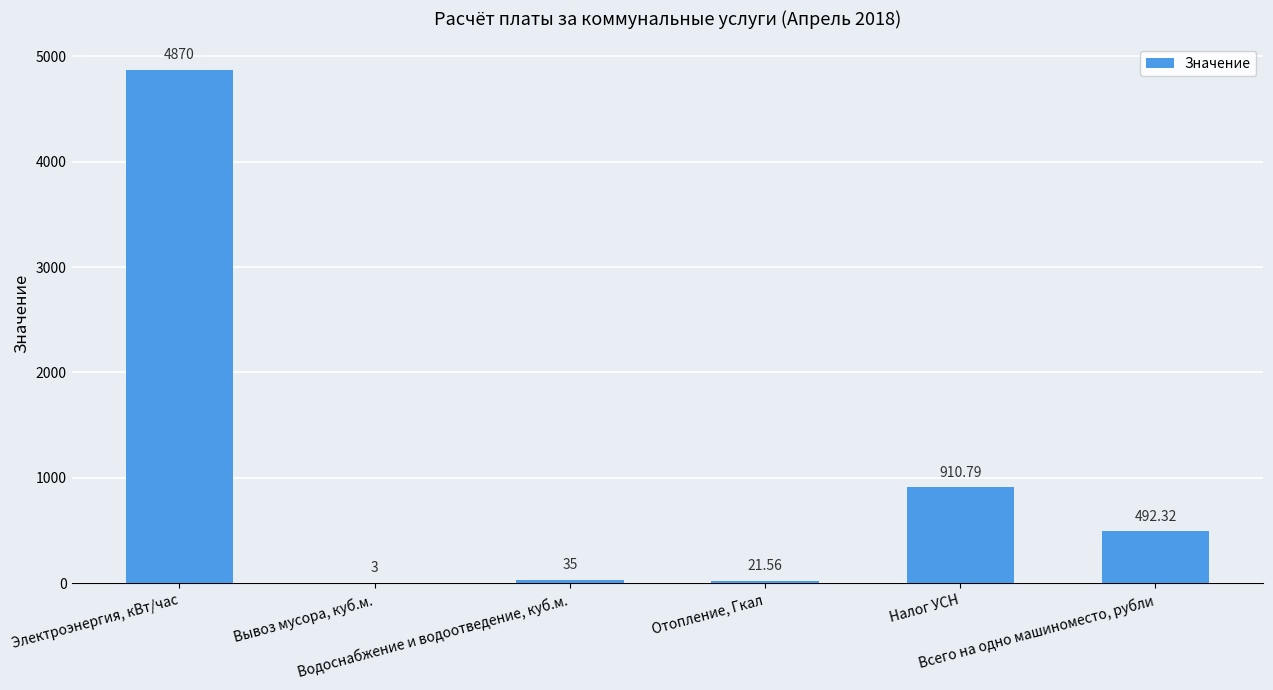

Are the bars horizontal?

No